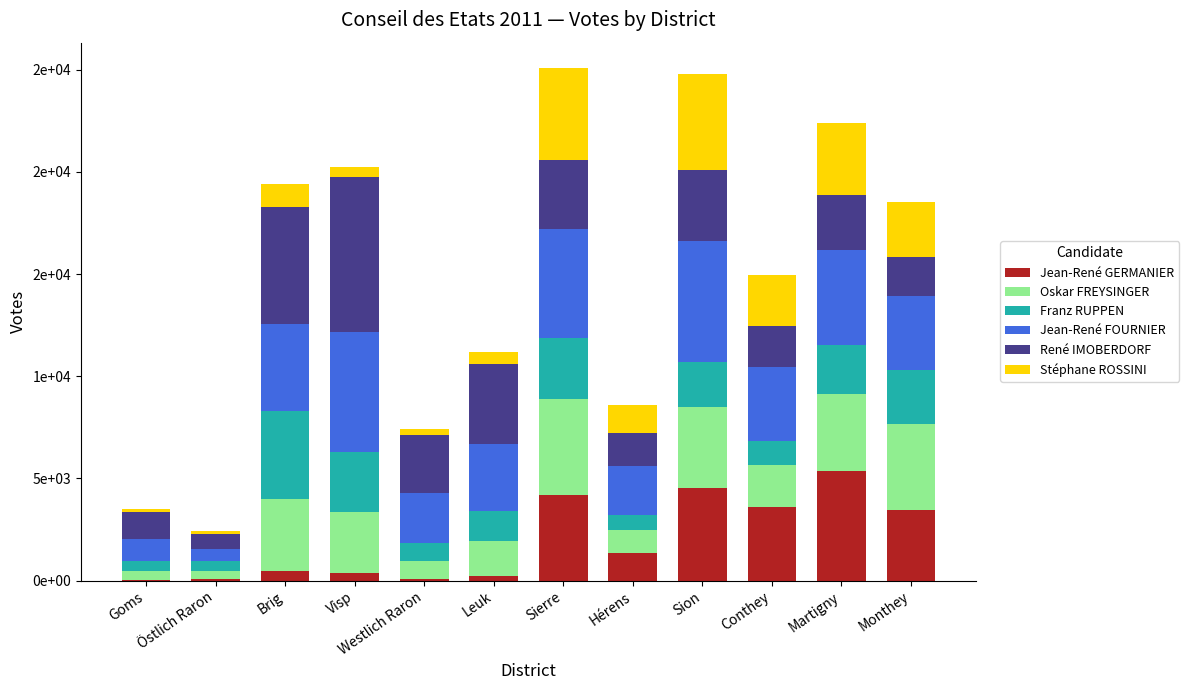

Are the bars grouped side by side (vs. stacked)?

No